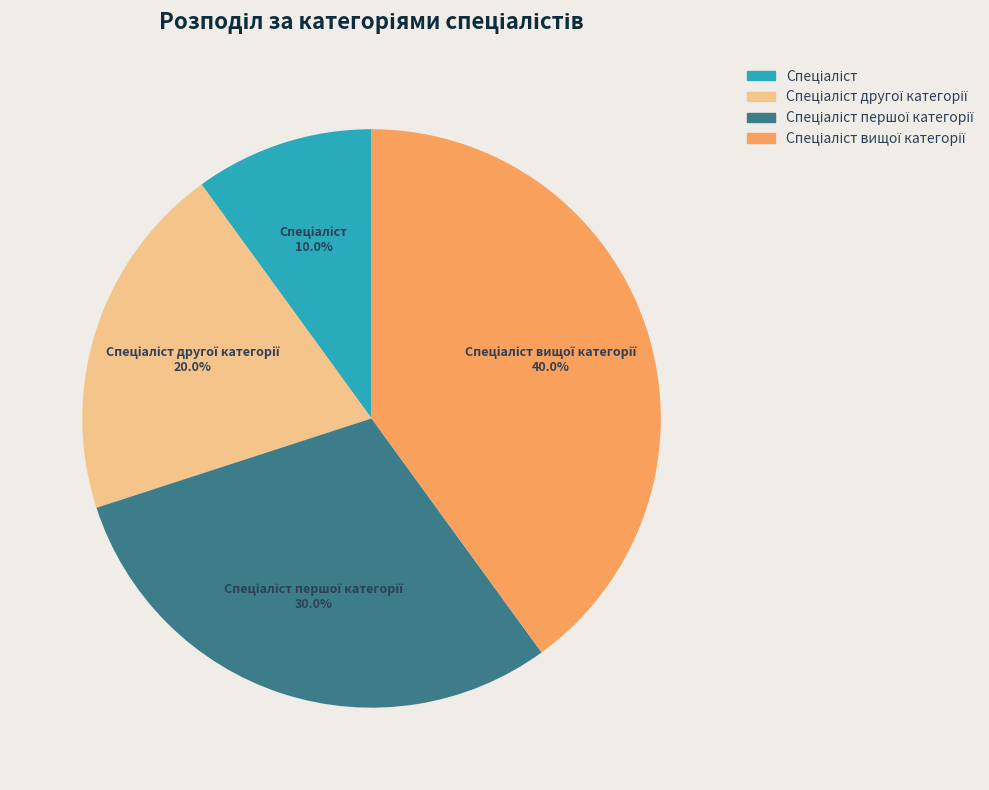

Is there a majority slice in this chart?

No